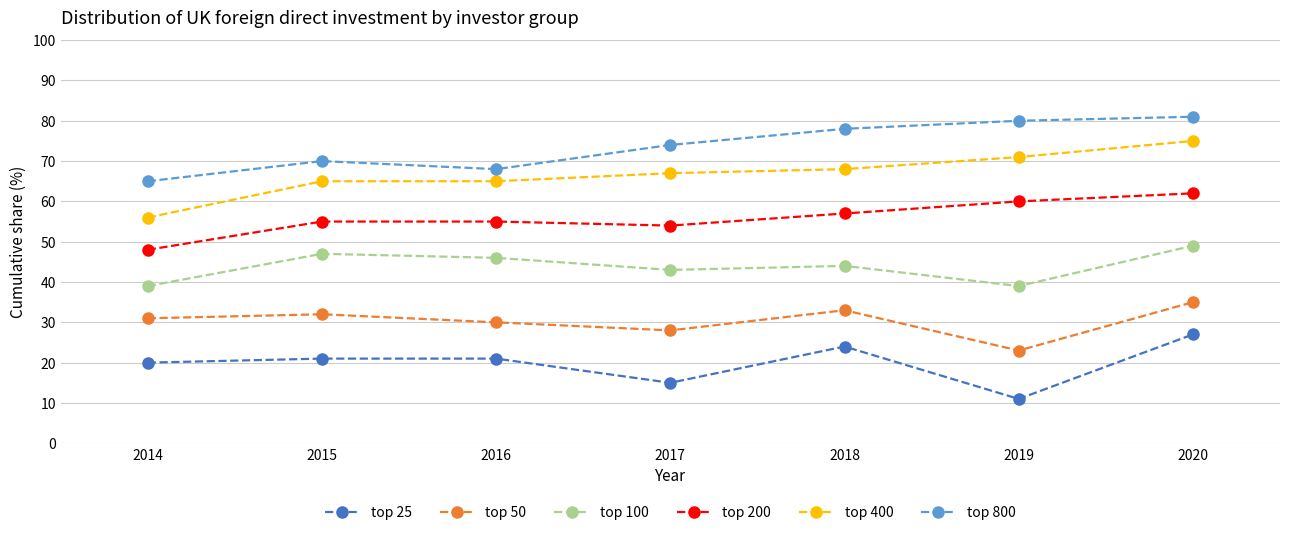

Where is top 100 nearest to the value 44?

2018